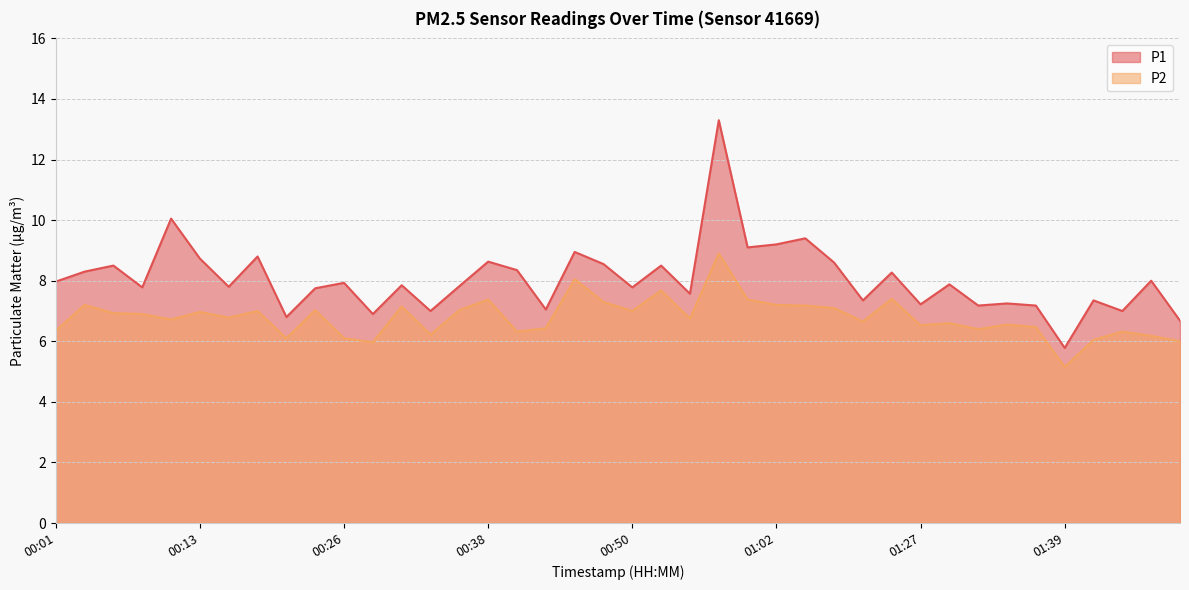

How many data points does each series have?

40